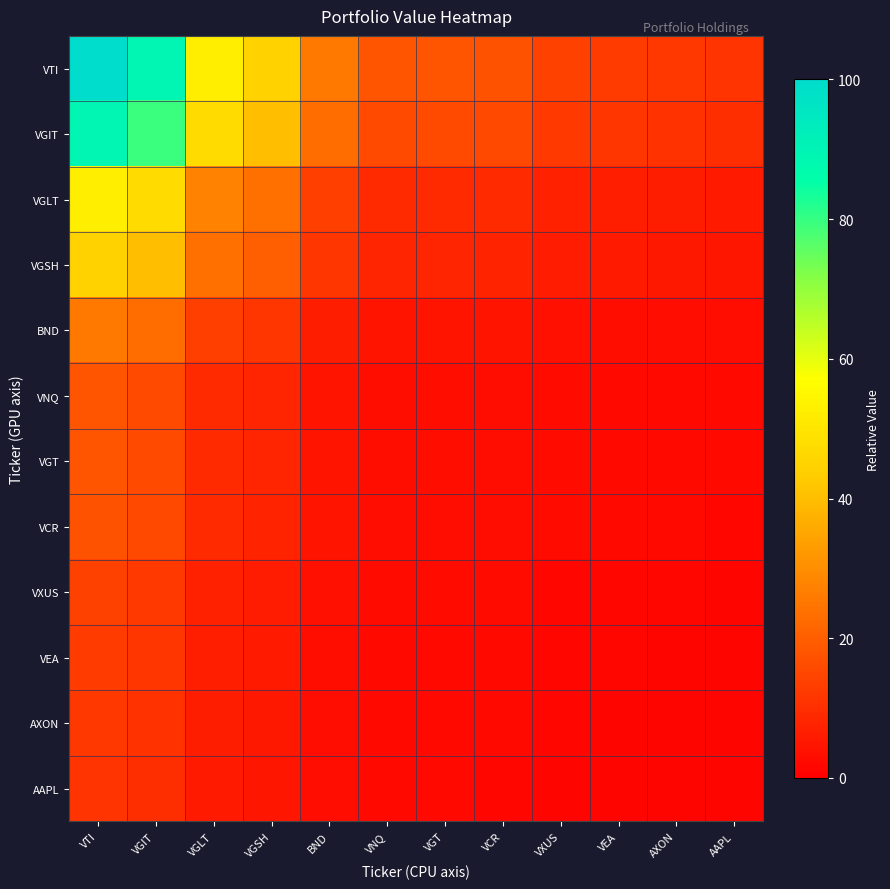

At how many categories does at least one series exceed 59?

2